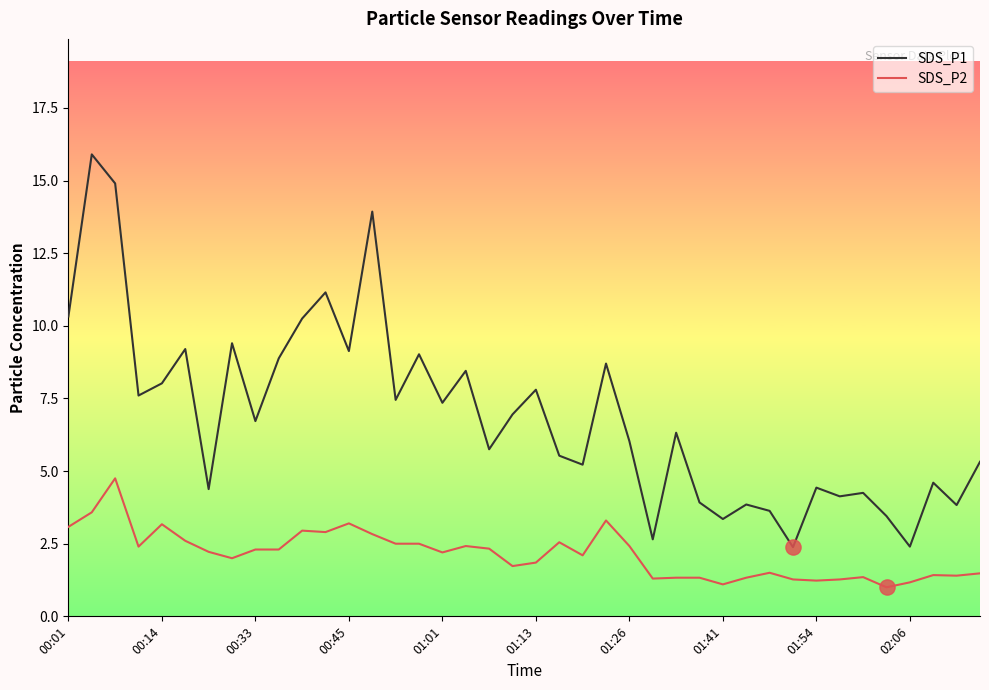

At how many categories does at least one series exceed 12?

3